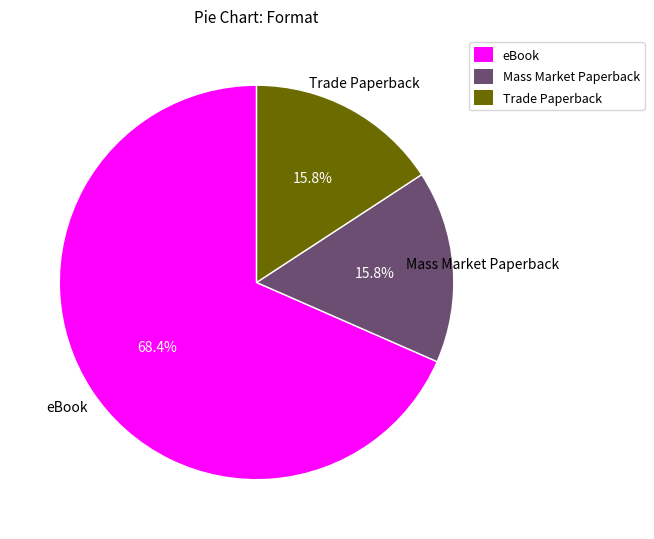

Which category has the biggest portion of the pie?

eBook